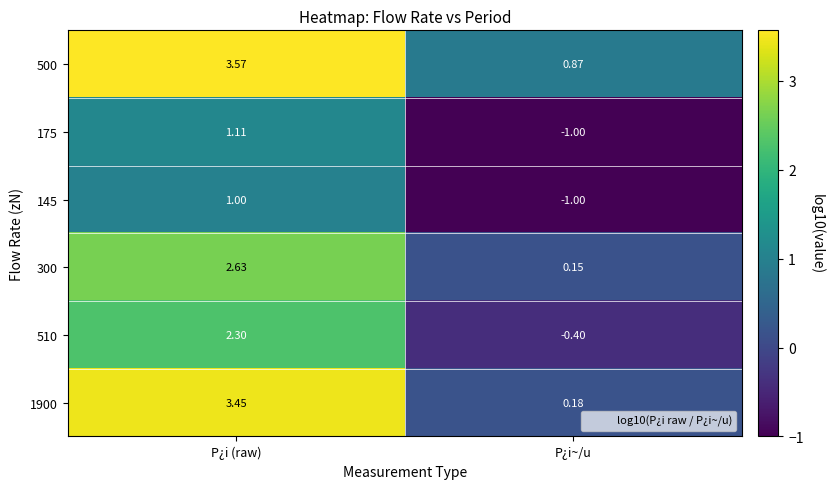

List the labels in order of 175 value, smallest first.

P¿i~/u, P¿i (raw)